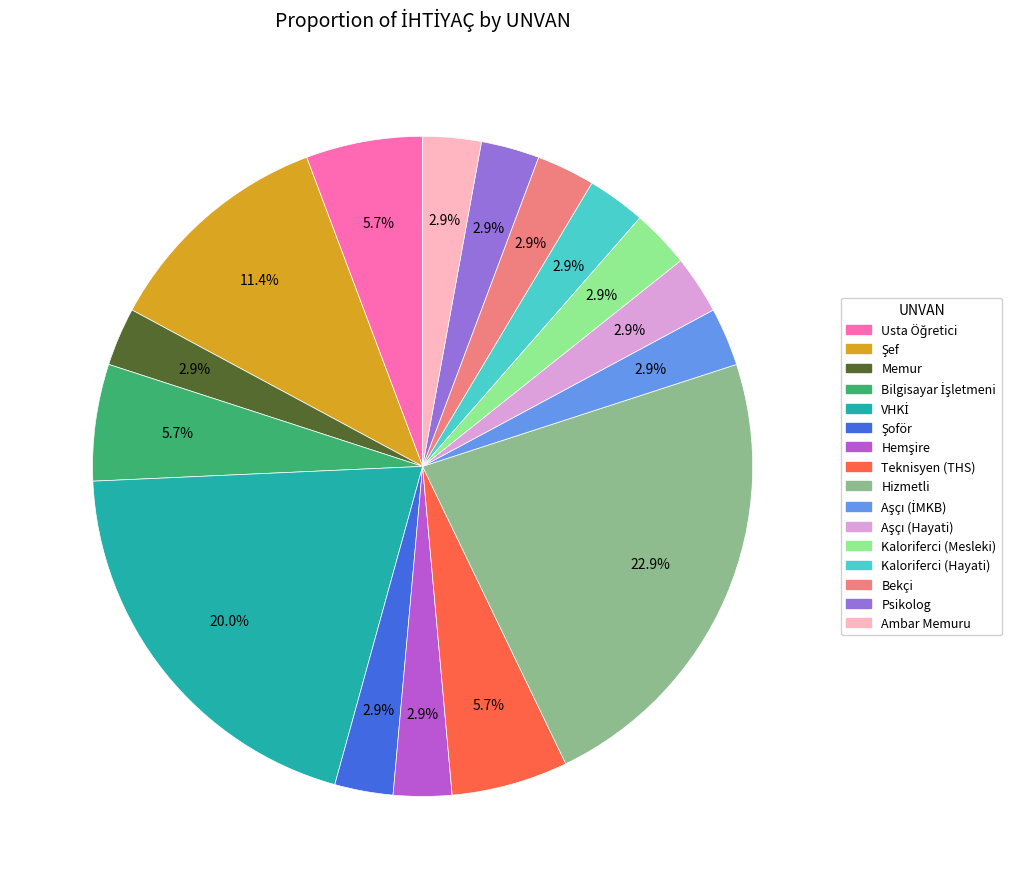

Which slice is the largest?

Hizmetli